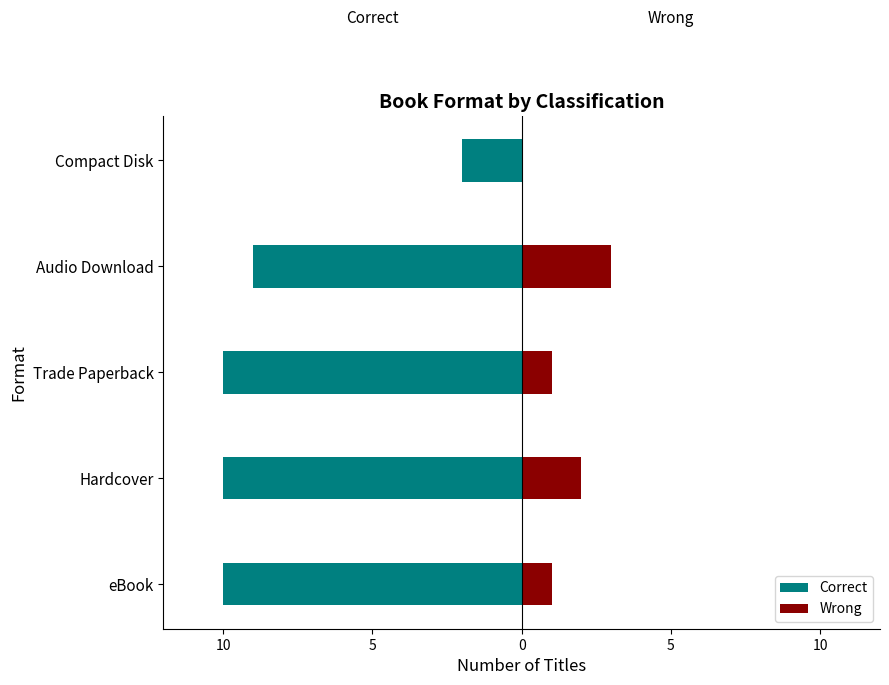

What are all the series names shown in the legend?

Correct, Wrong